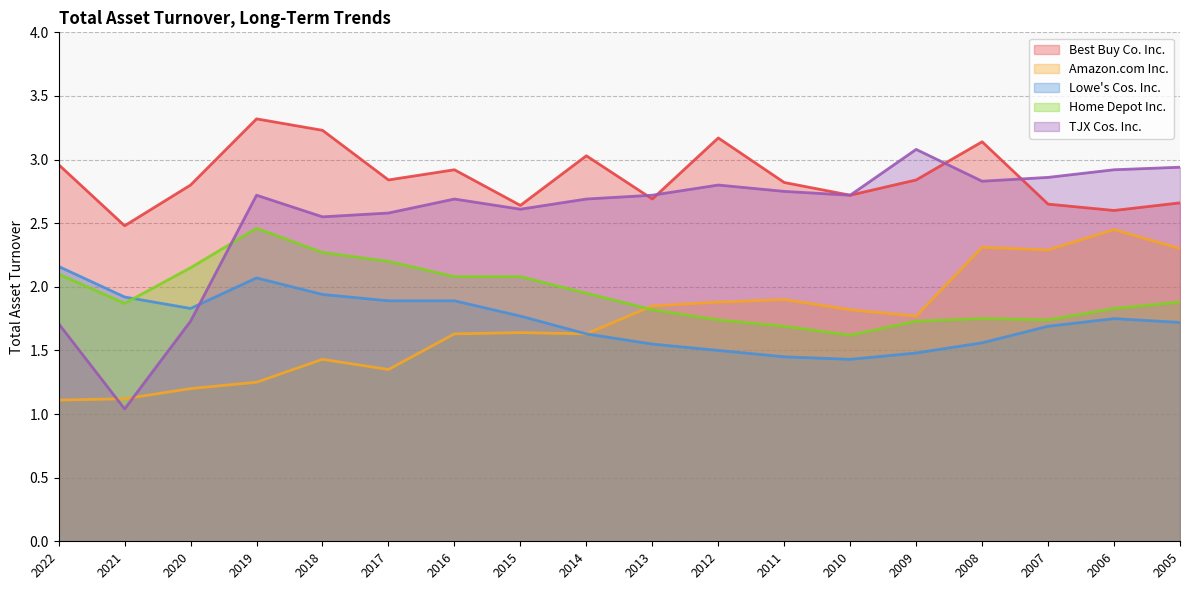

In TJX Cos. Inc., how many points are higher than both neighbors (excluding endpoints)?

4